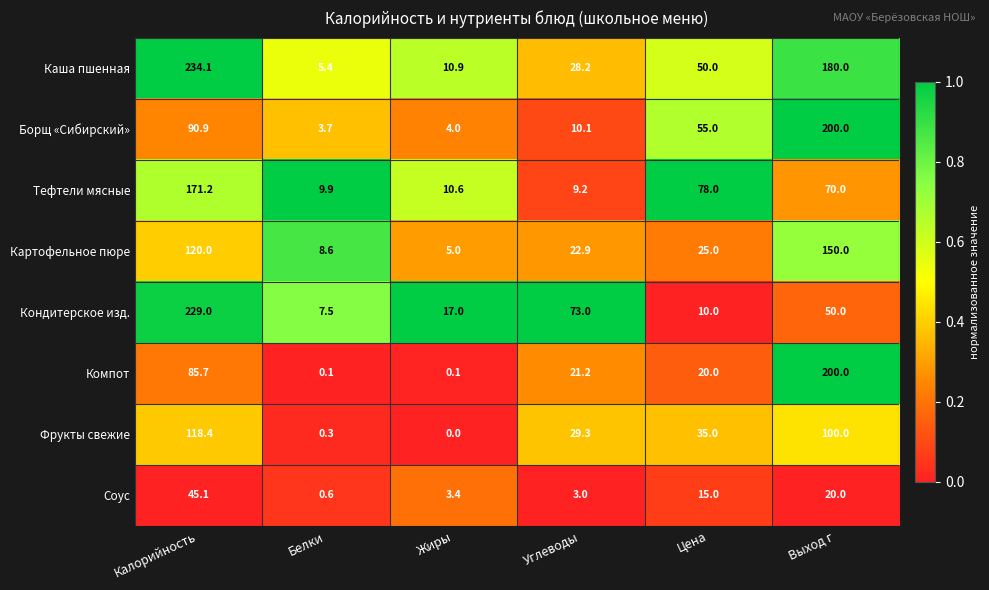

At which category is the sum across all series the highest?

Калорийность